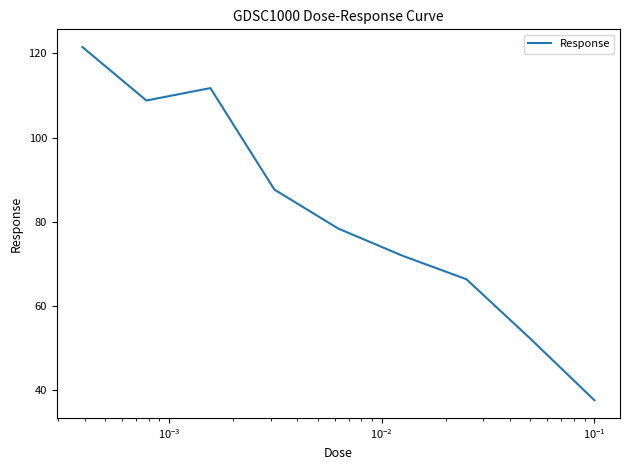

What is the maximum value shown in the chart?

121.5